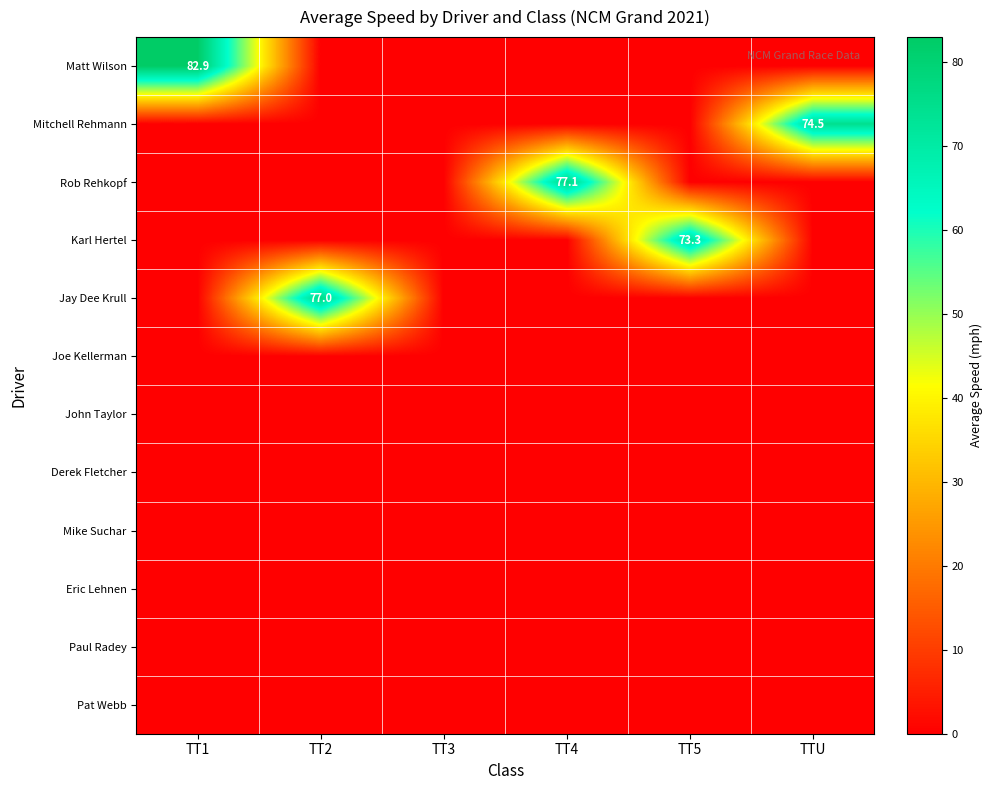

The Karl Hertel series shows 73.3 at TT5. True or false?

True